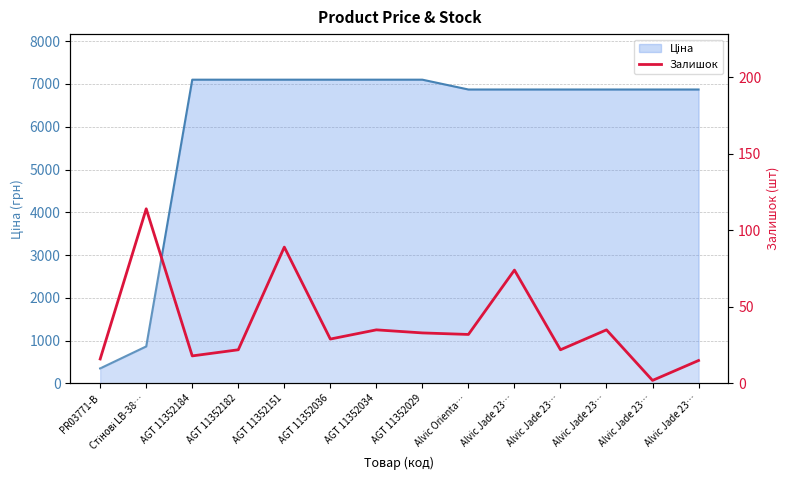

What is the smallest value displayed?

2